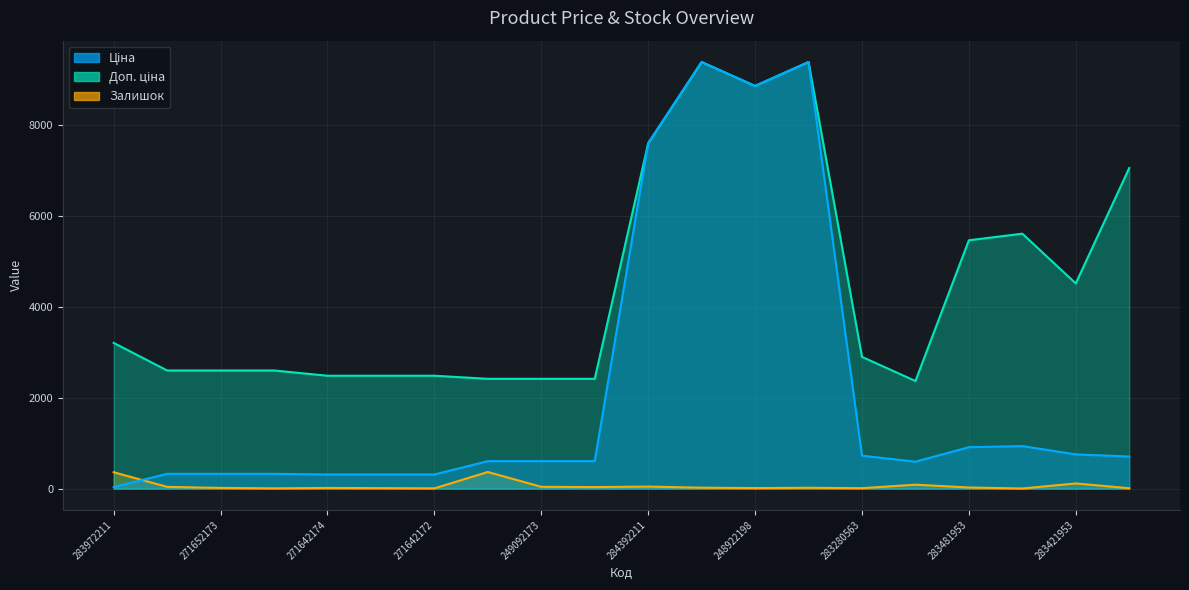

Which series has the widest spread of values?

Ціна